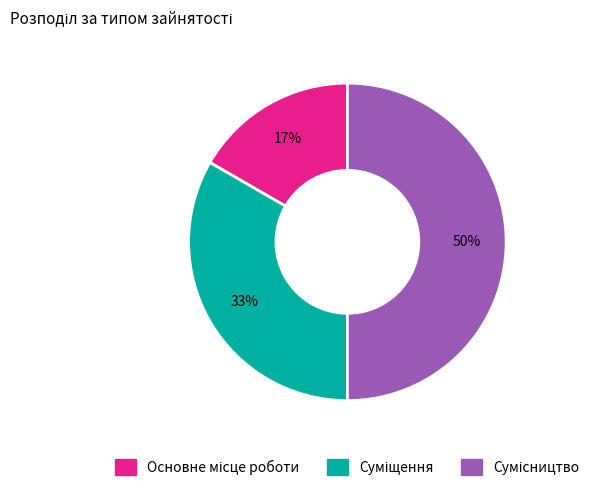

To the nearest percent, what is the difference between the largest and smallest slice percentages?

33%